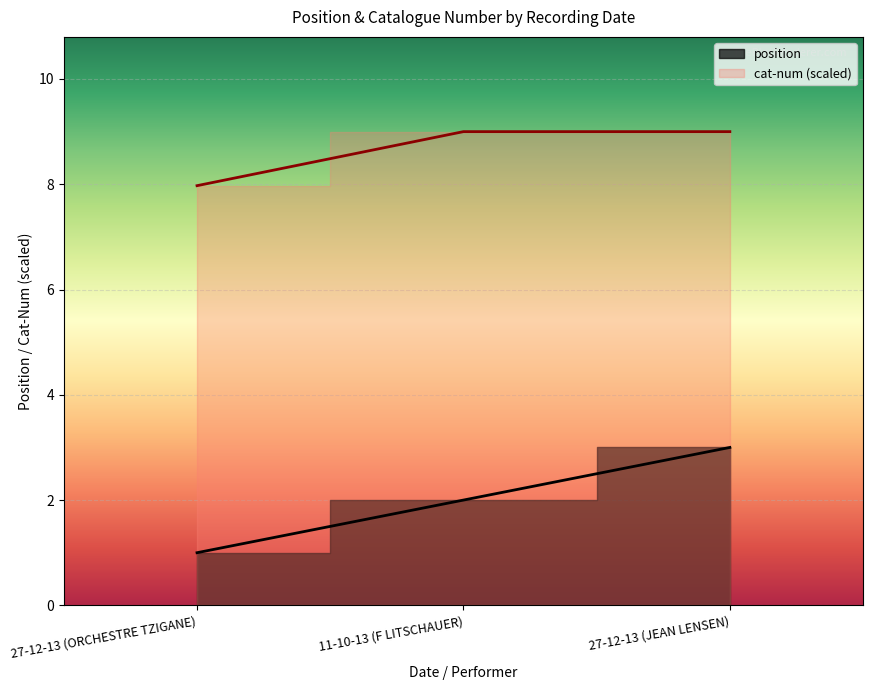

Count the number of data series in this chart.

2